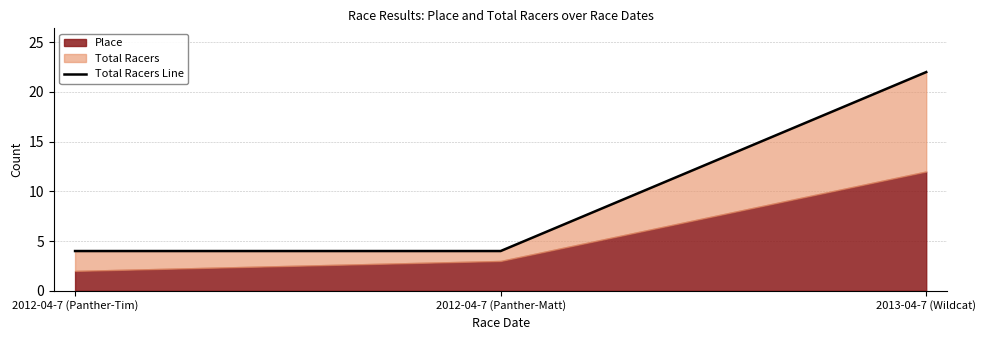

How many values exceed 4?

1